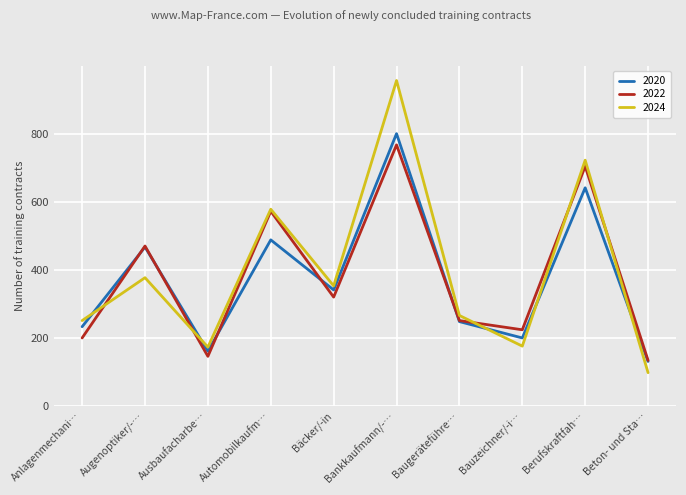

Where is the first local minimum for 2024?

Ausbaufacharbe…